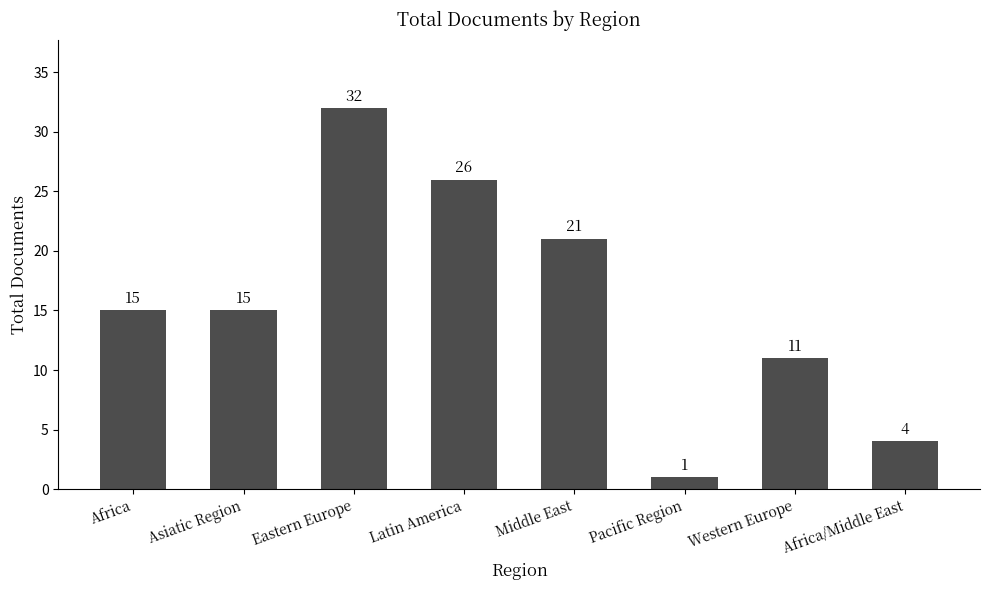

What value does the data have at Asiatic Region, to the nearest 10?

20